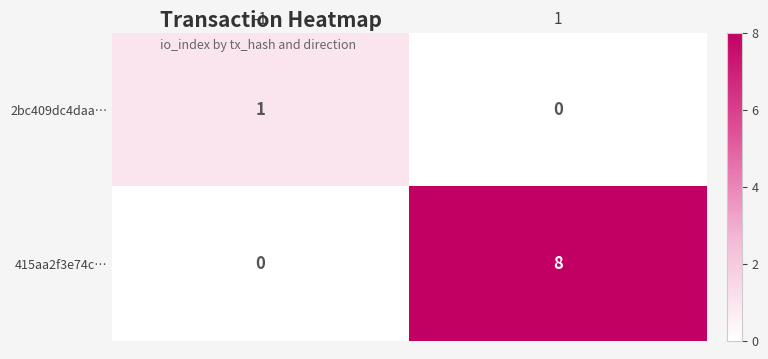

List the series in order of their overall mean, lowest first.

2bc409dc4daa…, 415aa2f3e74c…